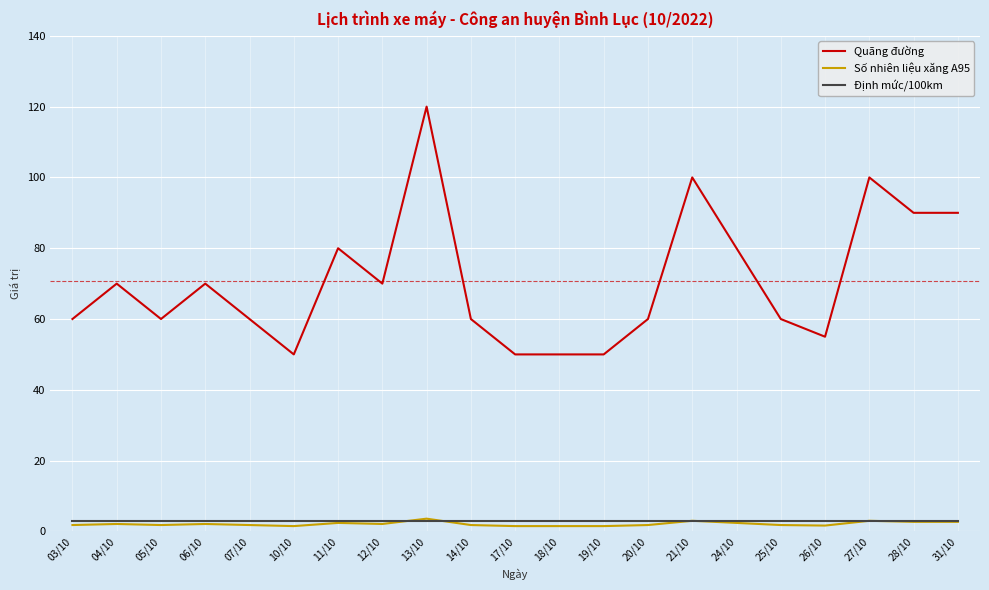

Which series has the widest spread of values?

Quãng đường